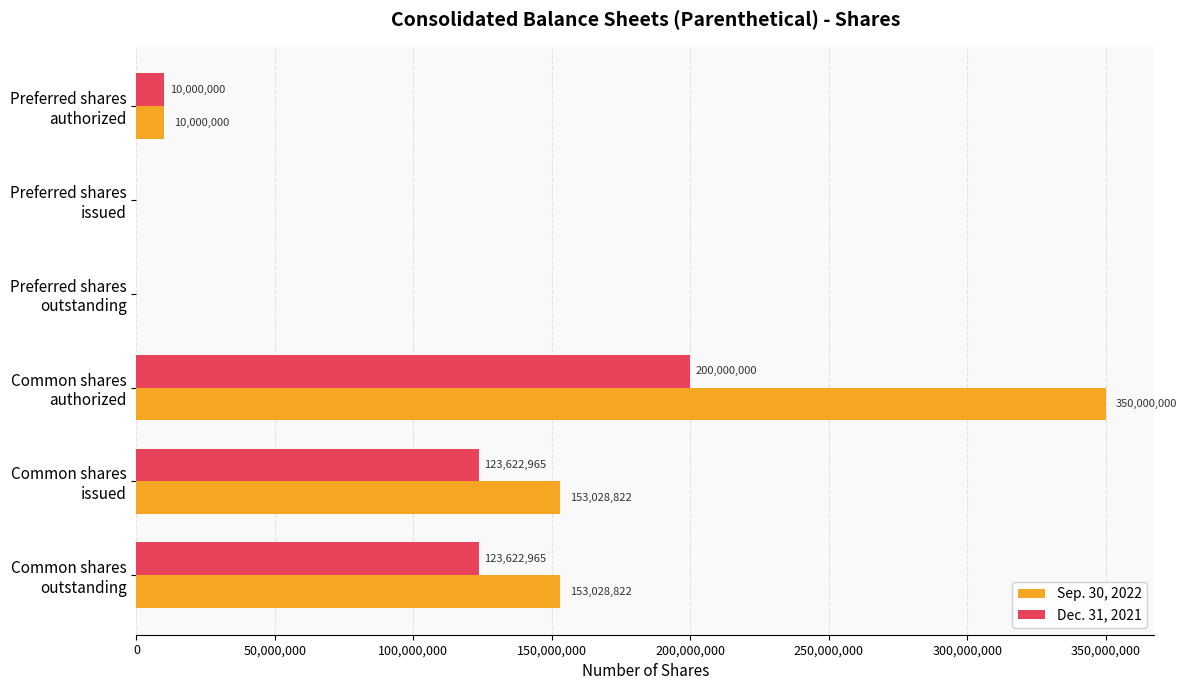

What is the highest value of the Sep. 30, 2022 series?

350000000